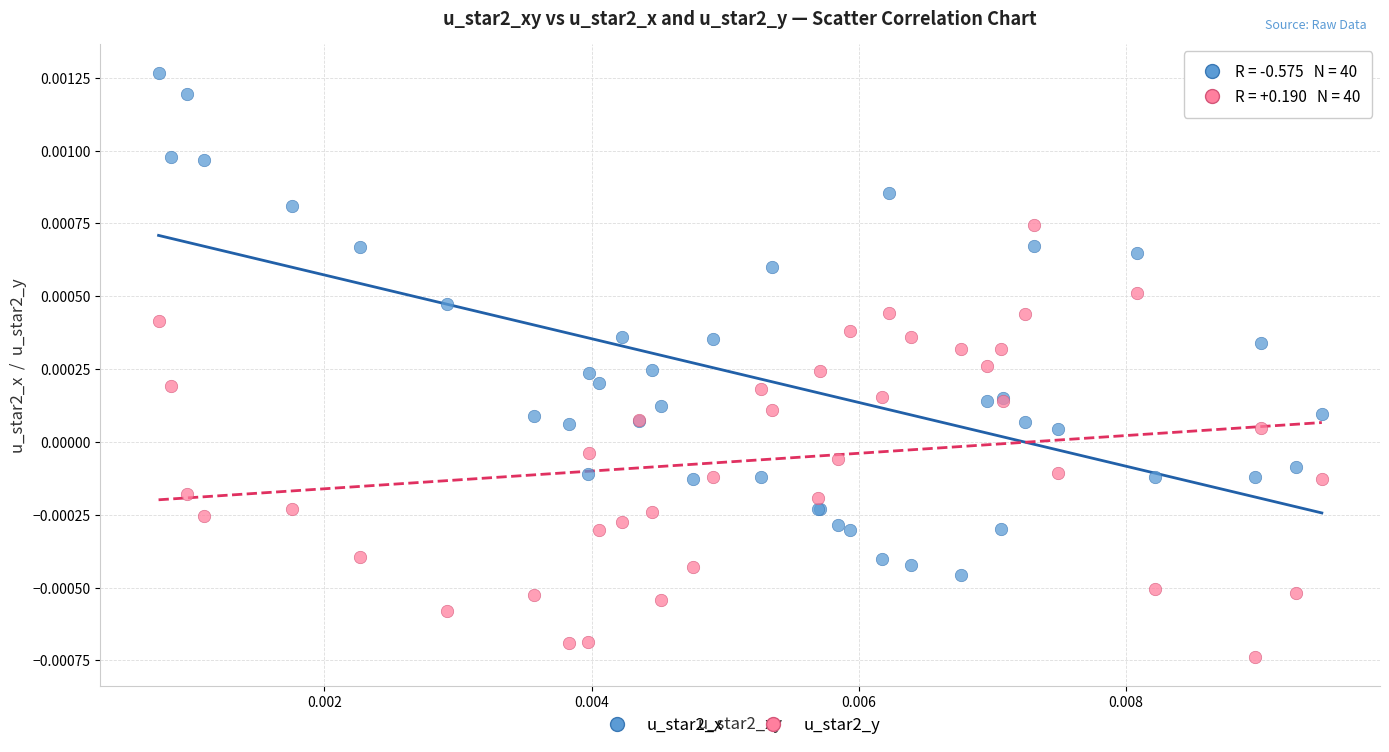

What are all the series names shown in the legend?

u_star2_x, u_star2_y